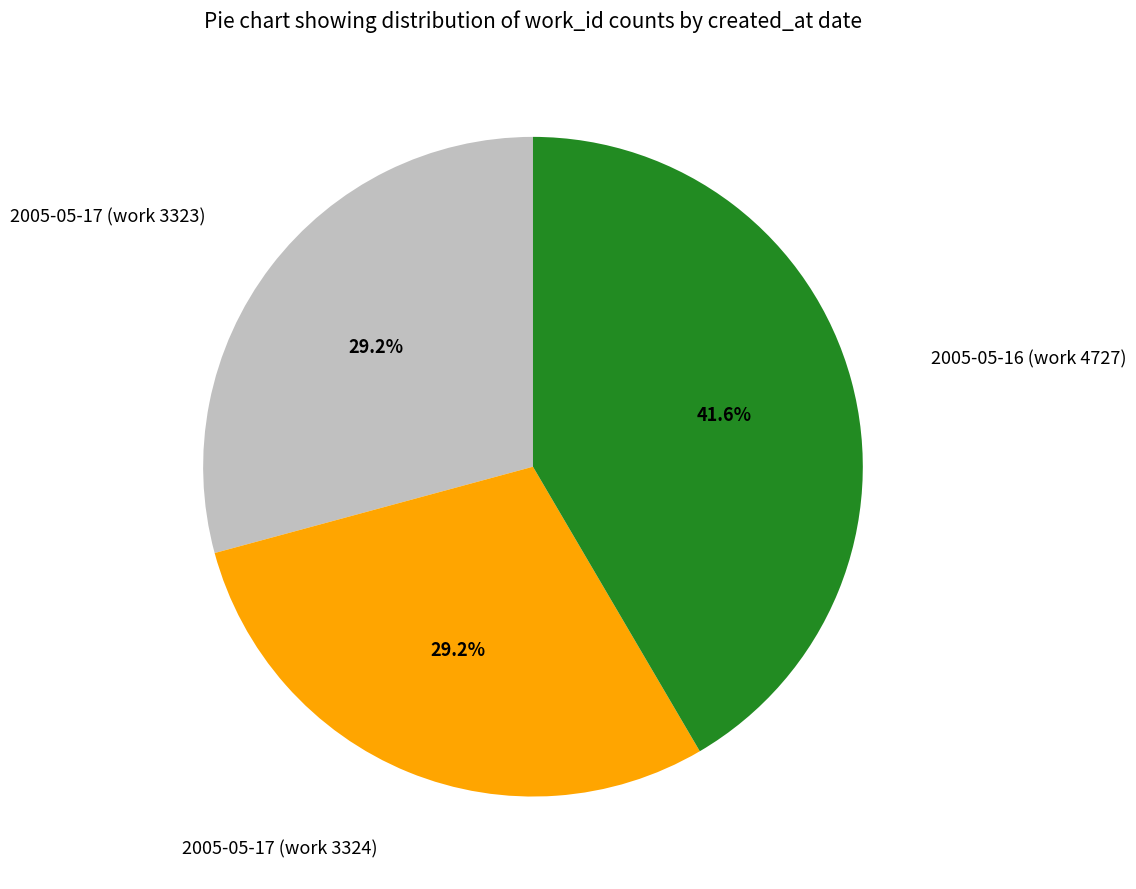

The 2005-05-17 (work 3323) slice represents 22% of the pie. True or false?

False